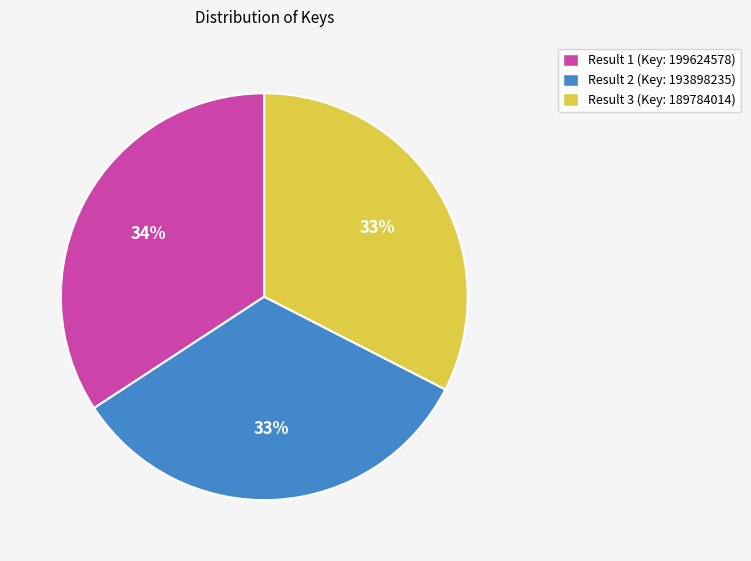

Count the number of slices in the pie.

3